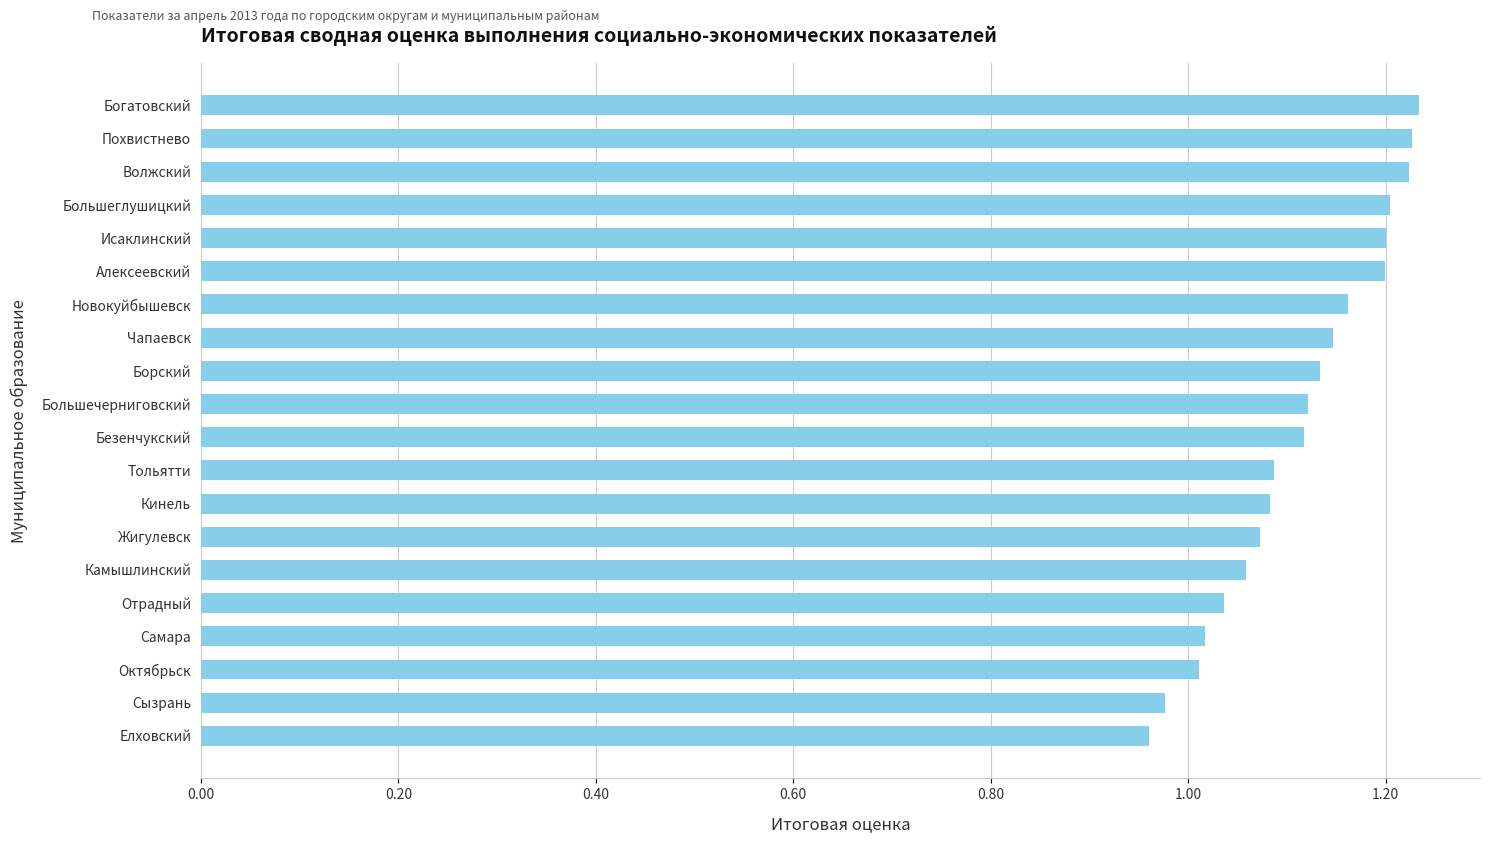

Between Жигулевск and Похвистнево, which is larger?

Похвистнево